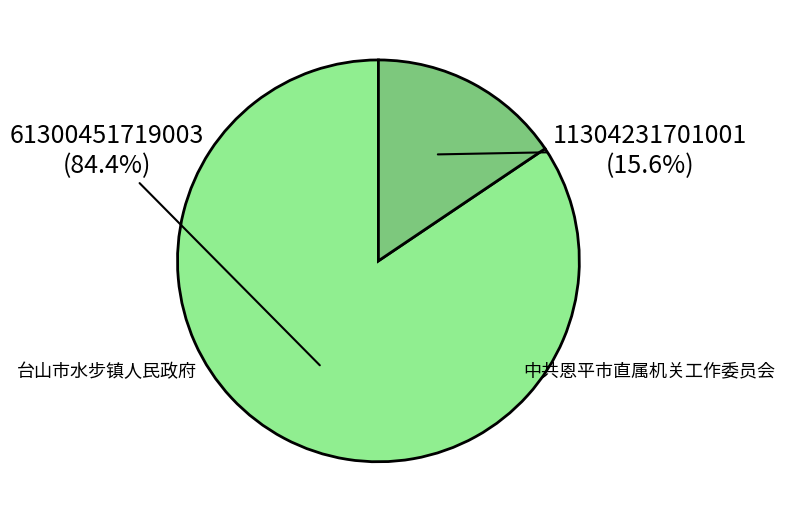

What is the smallest slice in the pie chart?

中共恩平市直属机关工作委员会